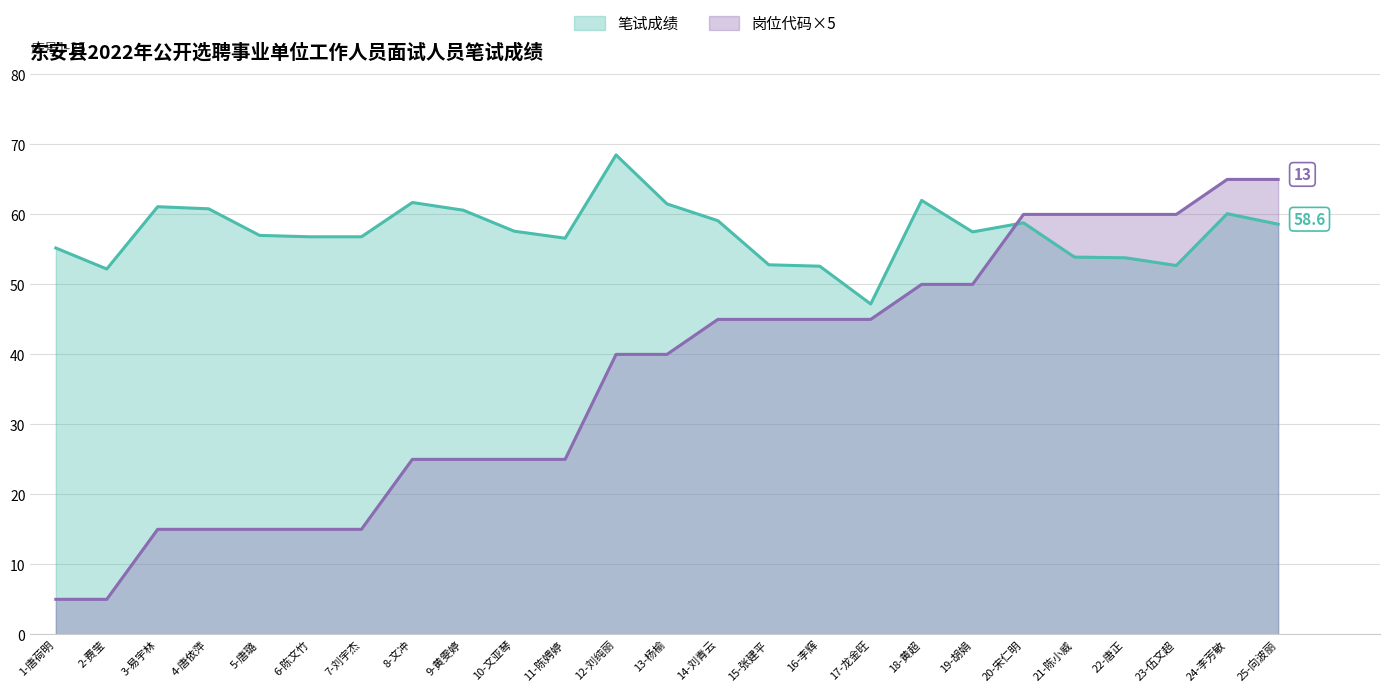

What is the label of the 14th point from the left?

14-刘青云